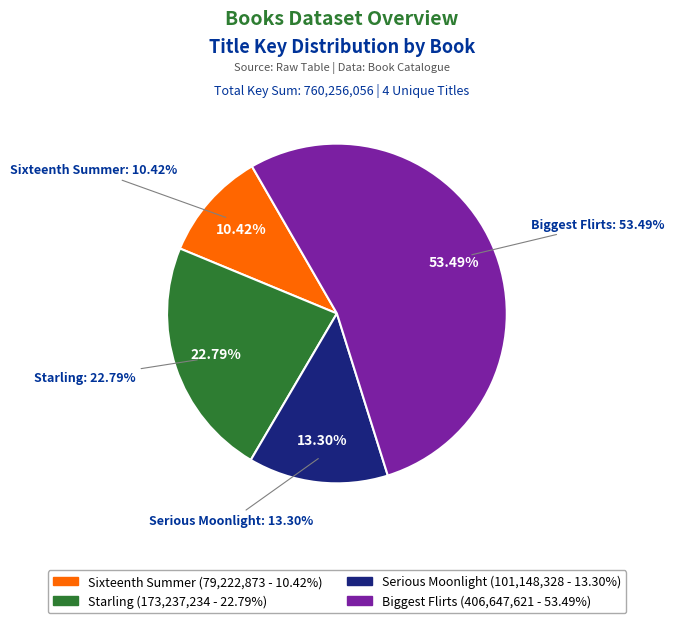

What is the smallest slice in the pie chart?

Sixteenth Summer